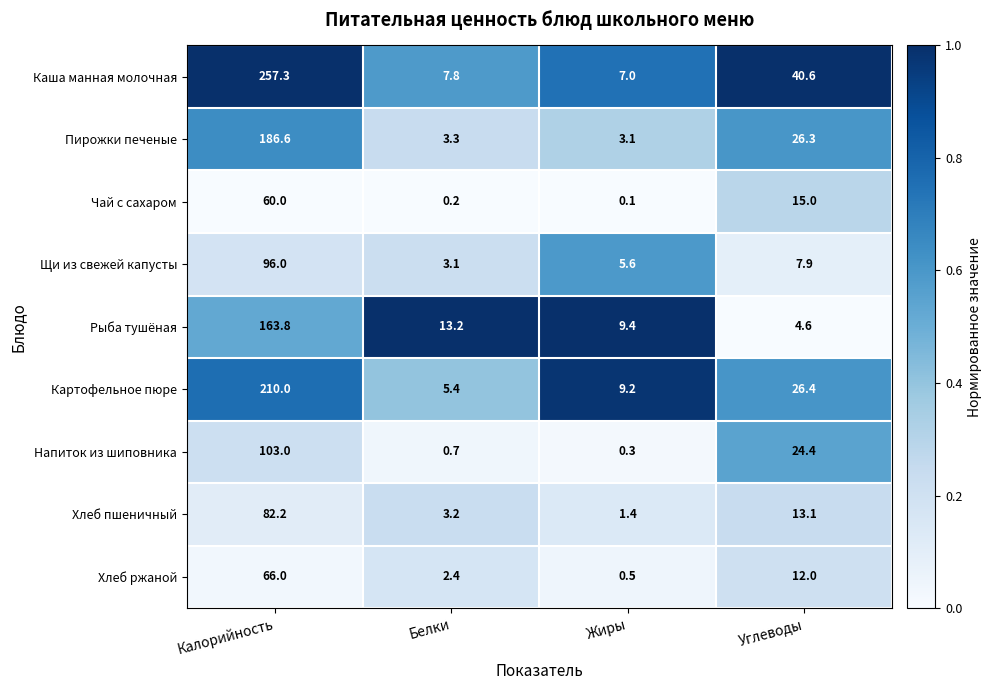

Where is Пирожки печеные nearest to the value 94?

Углеводы